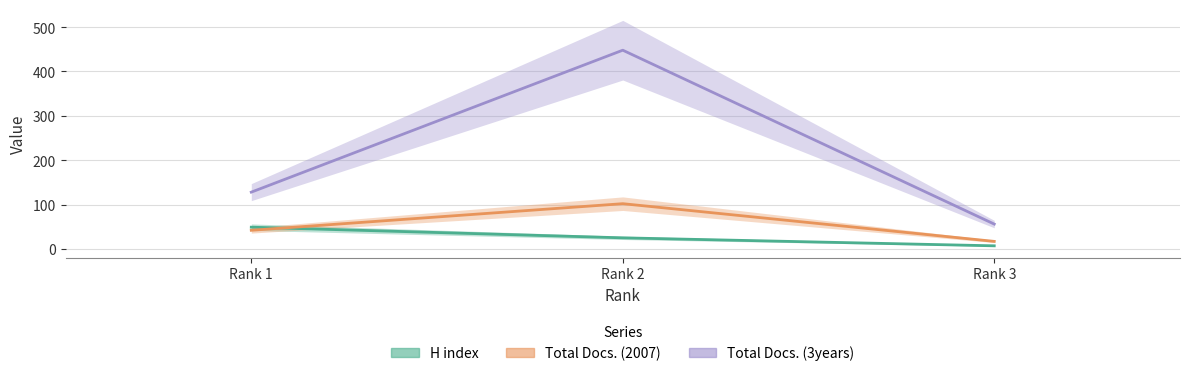

Reading right to left, what are all the values shown in this chart?

H index: Rank 3=7	Rank 2=25	Rank 1=49
Total Docs. (2007): Rank 3=17	Rank 2=102	Rank 1=42
Total Docs. (3years): Rank 3=56	Rank 2=448	Rank 1=128